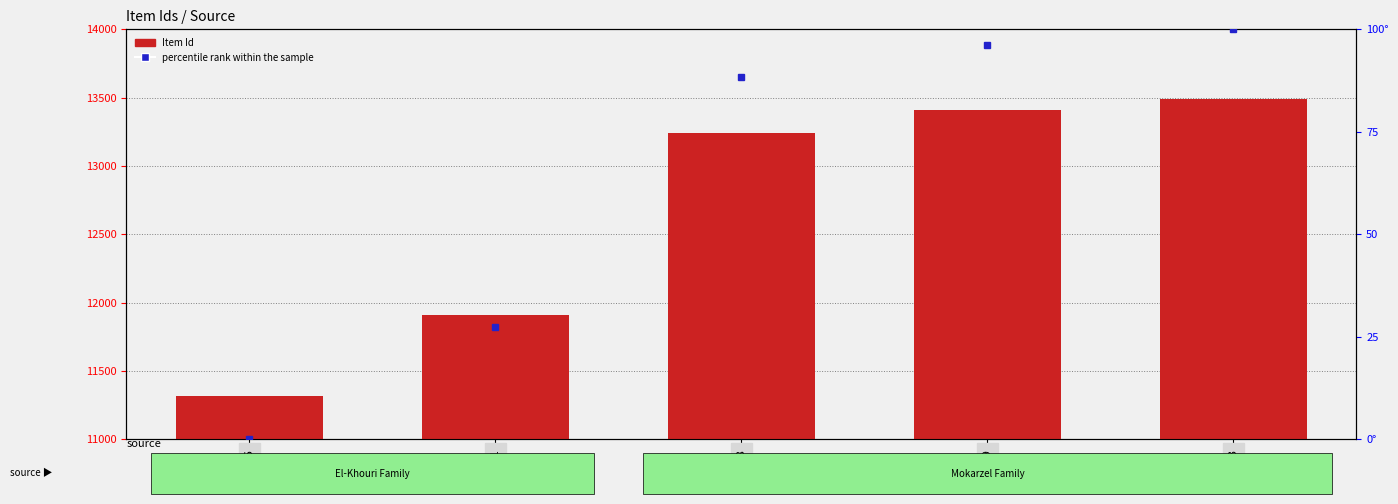

True or false: Item Id has a value of 13409.0 at 13409.

True